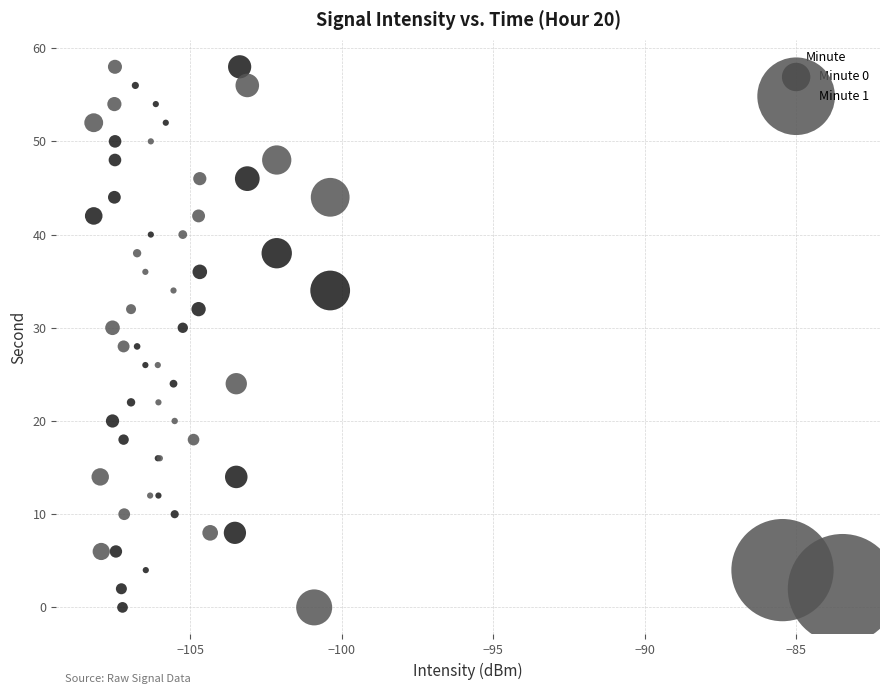

What are all the series names shown in the legend?

Minute 0, Minute 1